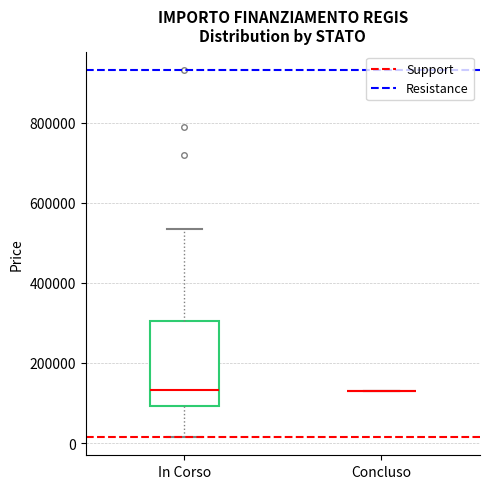

Reading left to right, read every box against the y-axis: the position of its median line, the range the box covers, and the ends of its whiskers. The values are not printed on the chart, so give them approximately, as read against the axis.

In Corso: median 140000, box 100000 to 300000, whiskers 20000 to 540000
Concluso: box collapsed to a line at 140000, whiskers 140000 to 140000